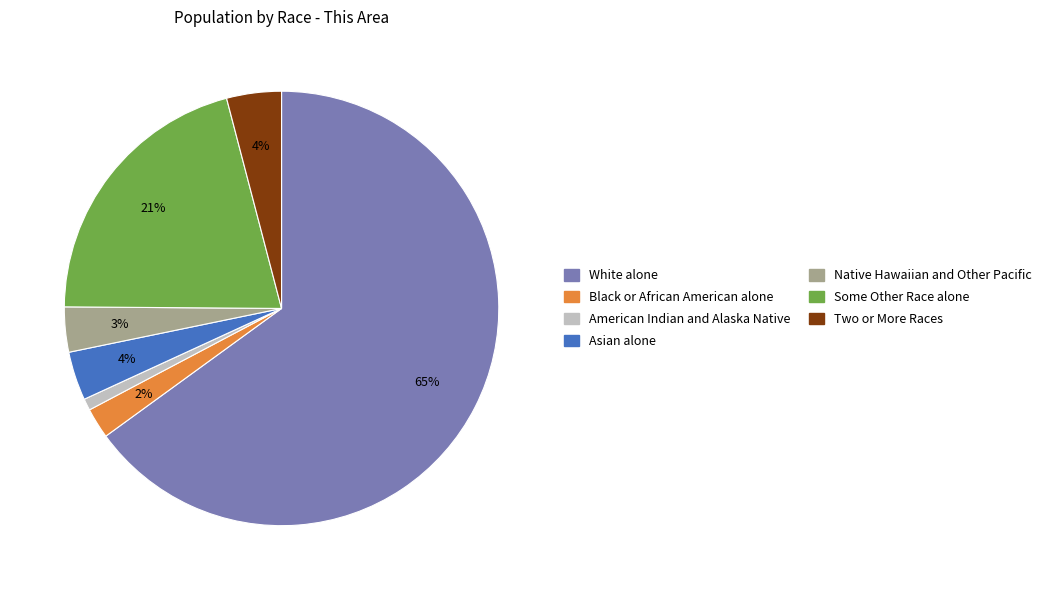

To the nearest percent, what is the average slice percentage?

14%